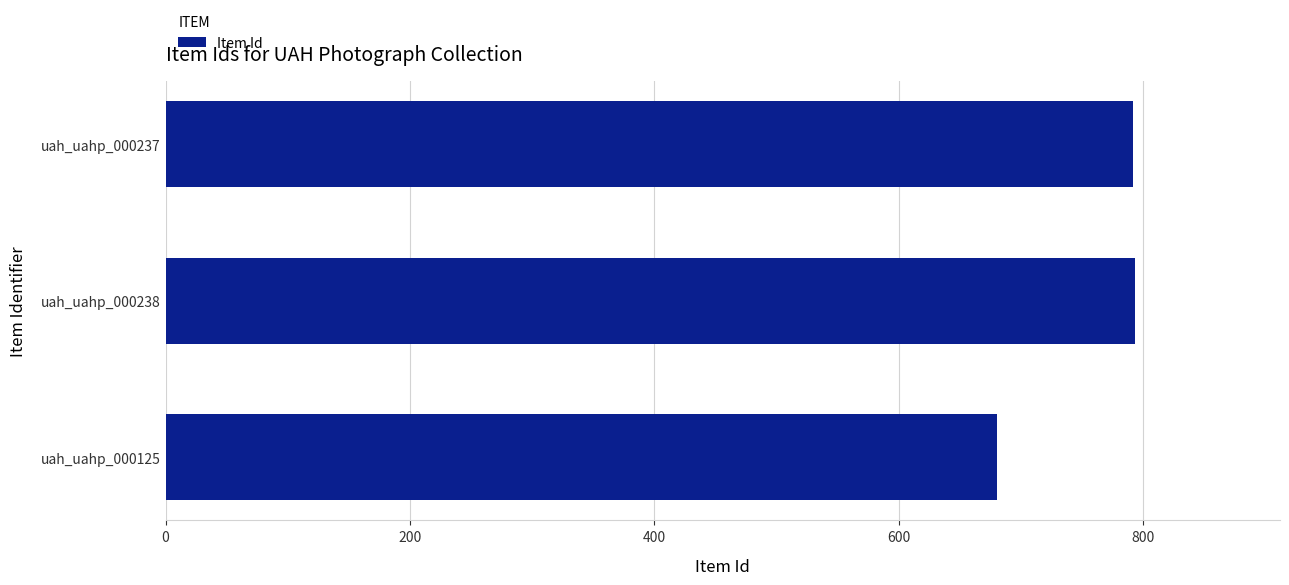

The value at uah_uahp_000125 is 1173. True or false?

False